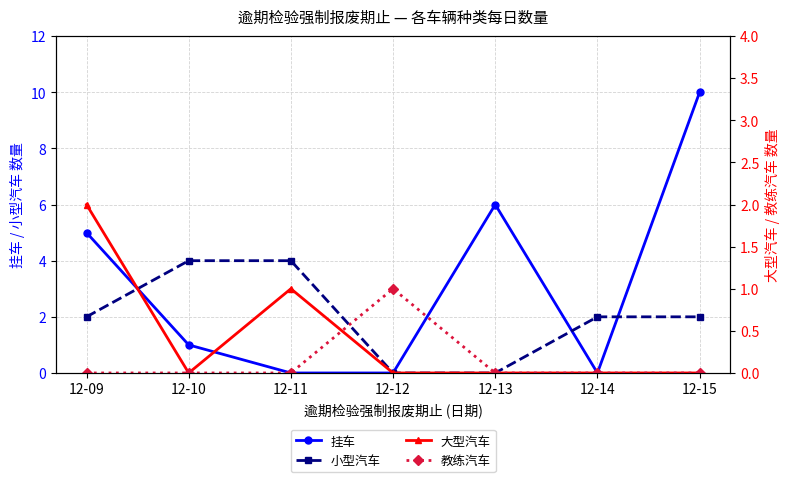

Is this an area chart (filled region under the line)?

No